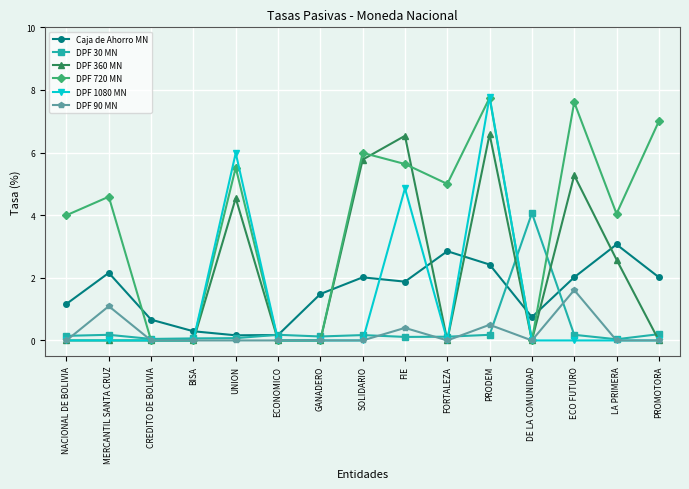

True or false: DPF 720 MN has a value of 4.0 at LA PRIMERA.

True